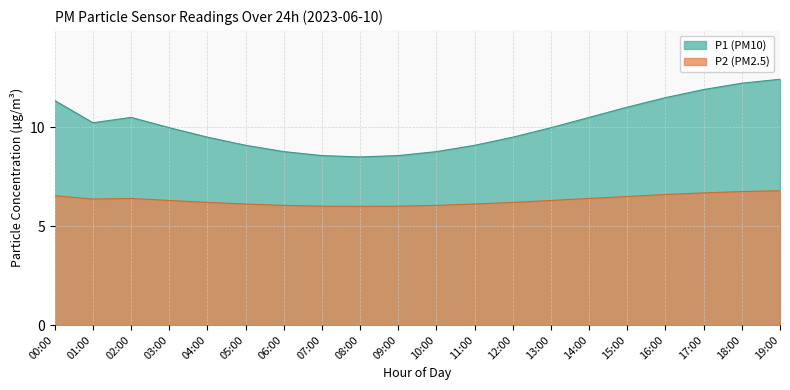

How many interior local valleys does the P2 series have?

2